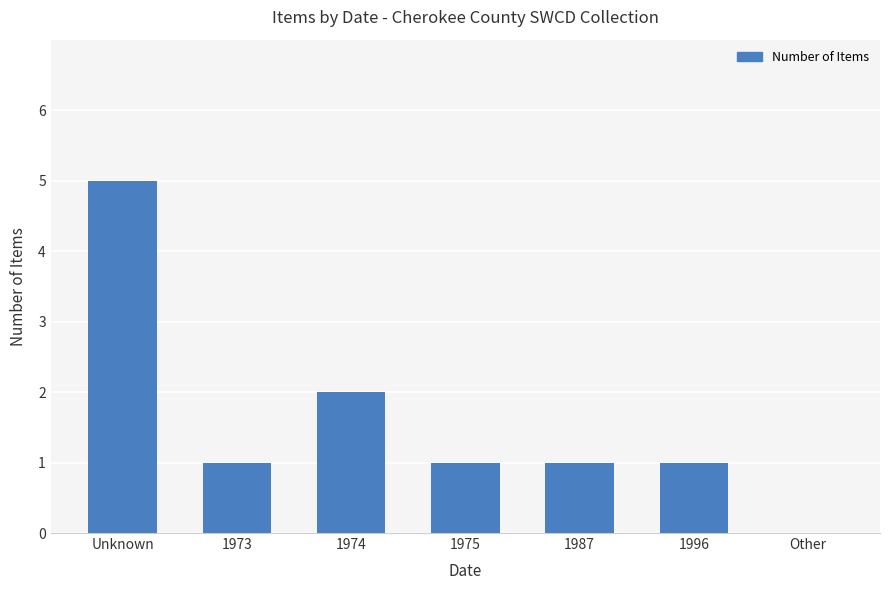

What is the greatest value displayed?

5